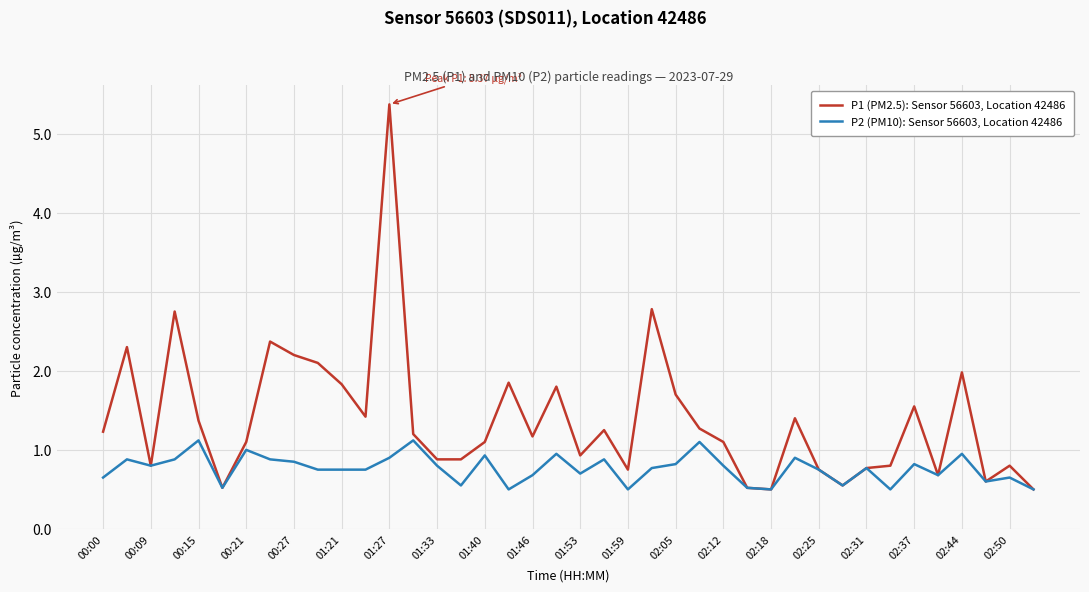

What is the maximum value for P2 (PM10): Sensor 56603, Location 42486?

1.1